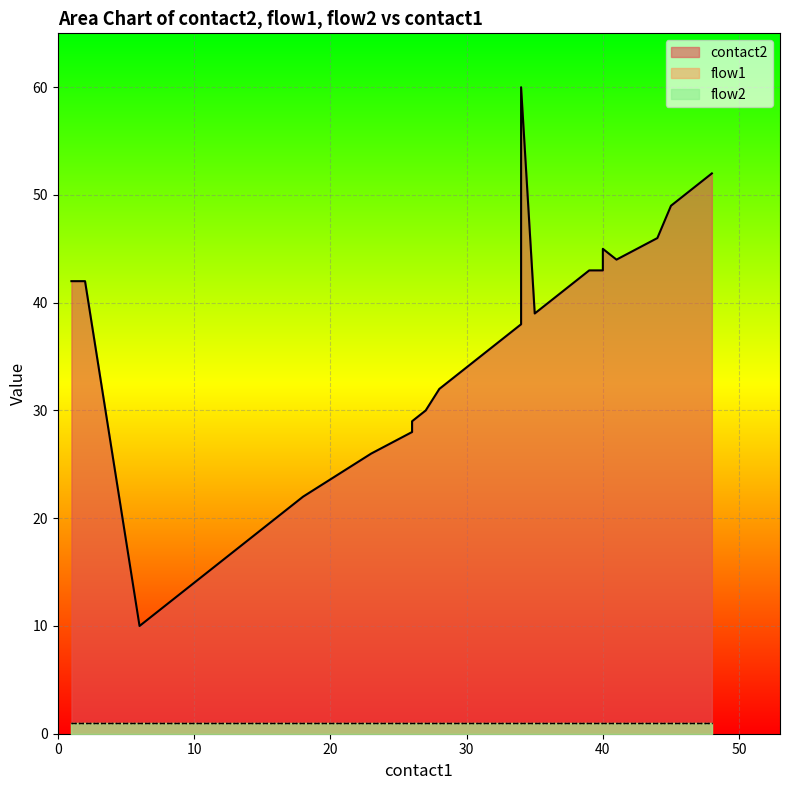

Reading right to left, what are all the values shown in this chart?

contact2: 52	51	50	49	46	44	45	43	43	42	41	40	39	60	38	37	36	35	34	33	32	30	29	28	26	22	21	20	19	18	17	16	15	14	13	12	11	10	42	42
flow1: 1	1	1	1	1	1	1	1	1	1	1	1	1	1	1	1	1	1	1	1	1	1	1	1	1	1	1	1	1	1	1	1	1	1	1	1	1	1	1	1
flow2: 1	1	1	1	1	1	1	1	1	1	1	1	1	1	1	1	1	1	1	1	1	1	1	1	1	1	1	1	1	1	1	1	1	1	1	1	1	1	1	1